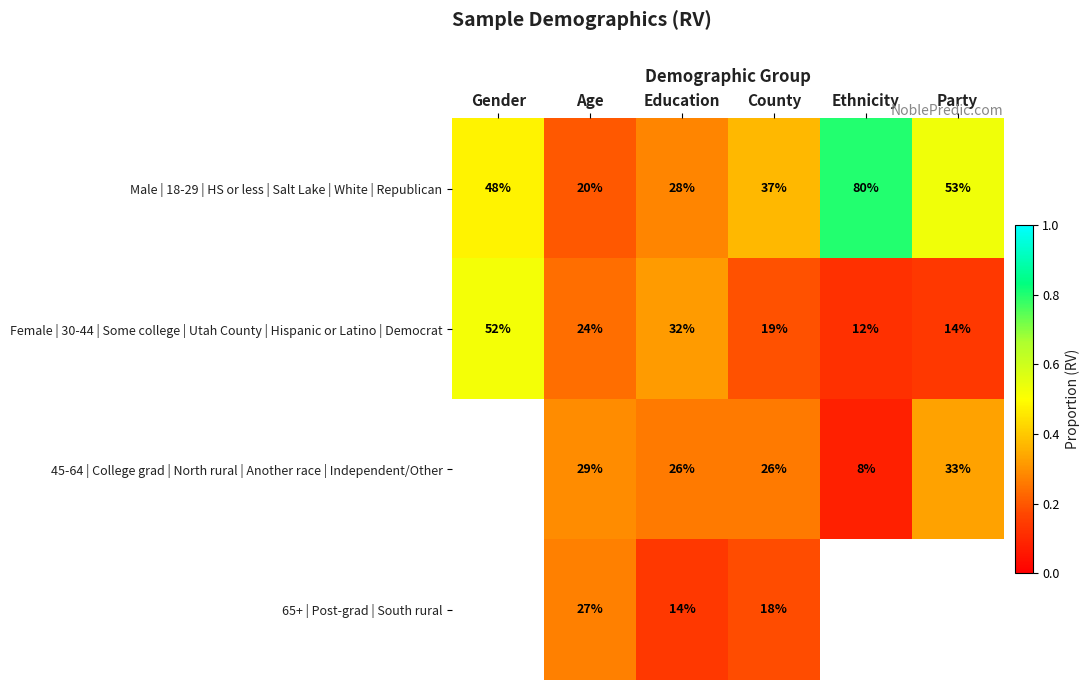

Where is Female | 30-44 | Some college | Utah County | Hispanic or Latino | Democrat nearest to the value 32?

Education